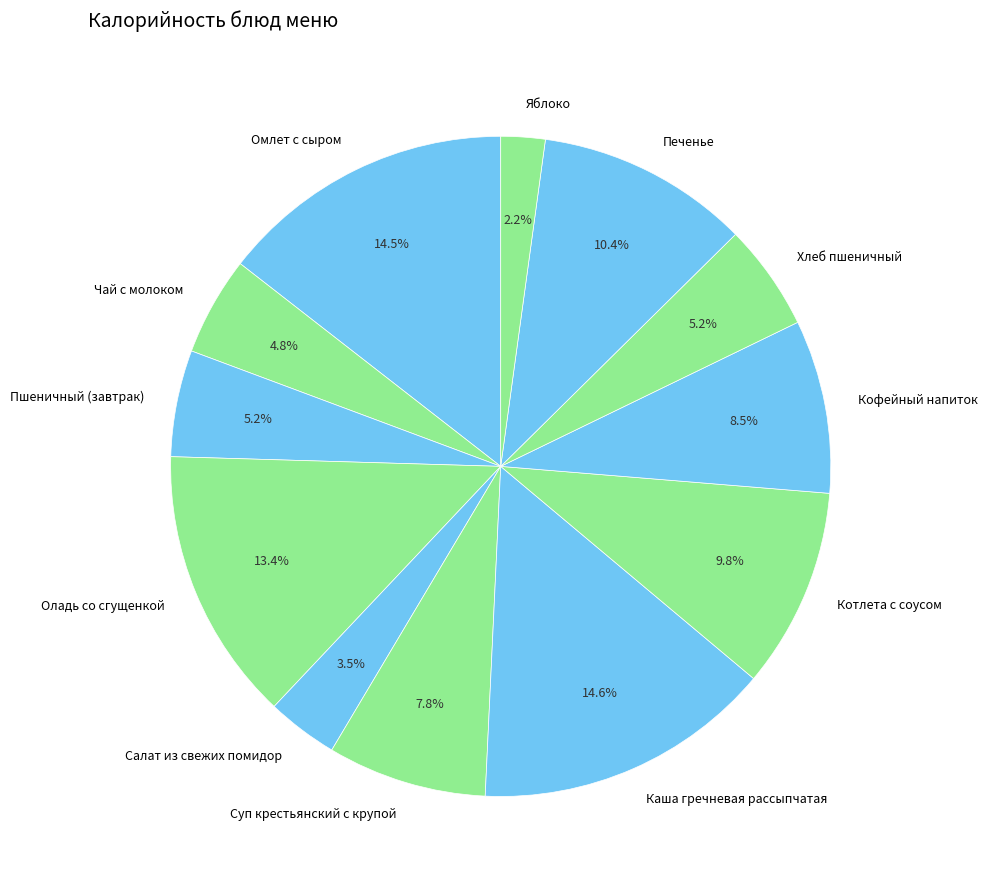

To the nearest percent, what portion does Пшеничный (завтрак) represent?

5%